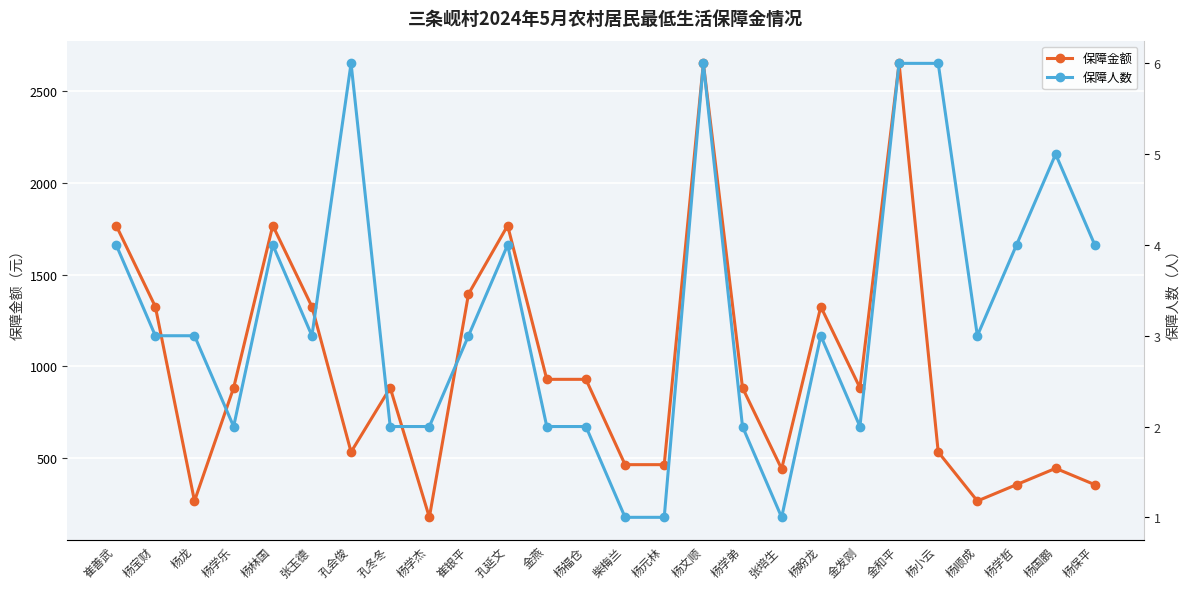

True or false: 保障人数 has more than 1 interior local peaks.

True